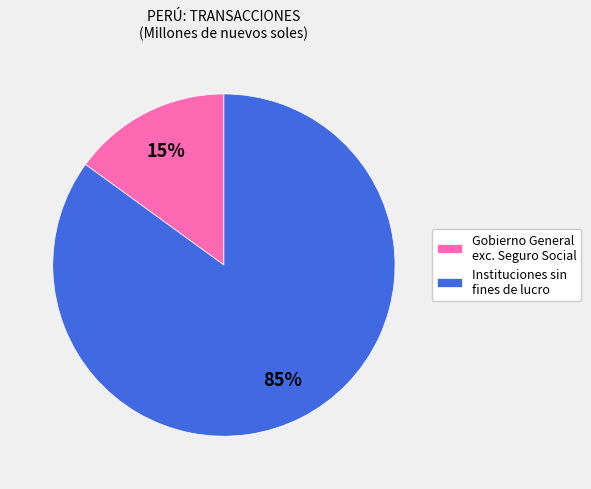

Is the sum of Instituciones sin fines de lucro and Gobierno General exc. Seguro Social greater than half?

Yes